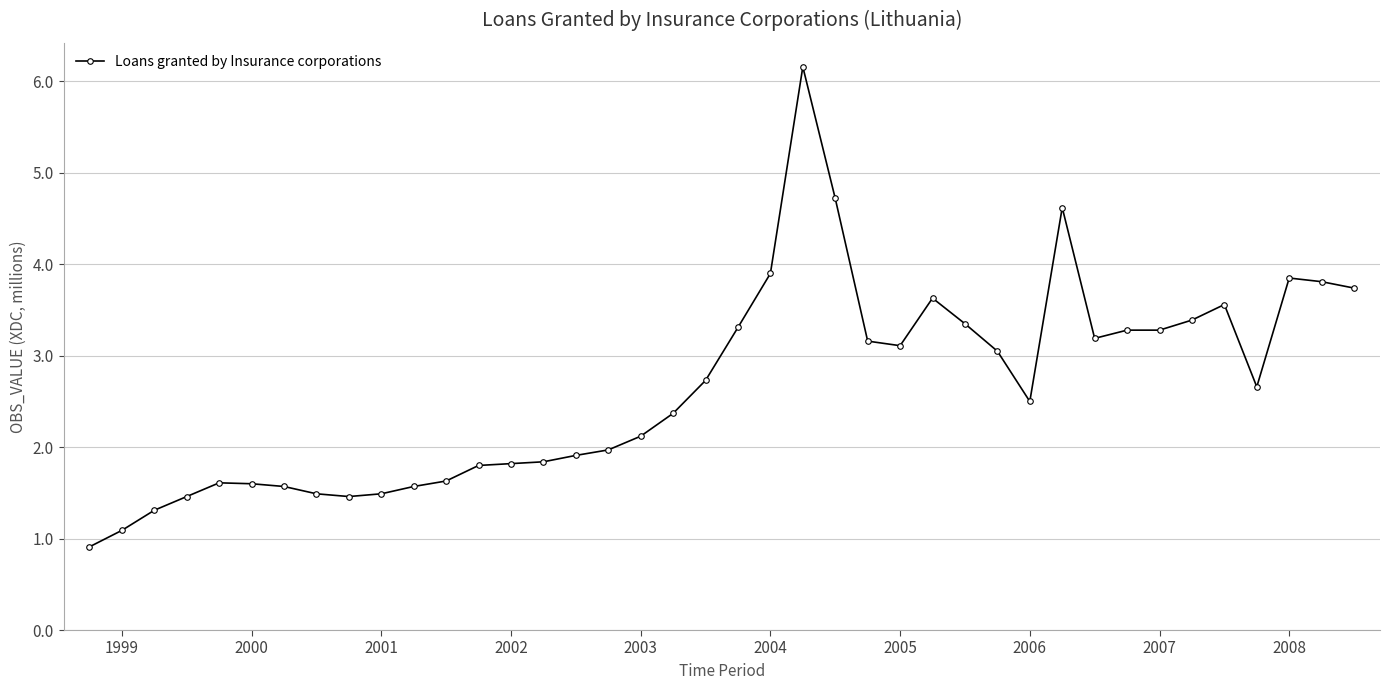

True or false: the data has more than 0 interior local peaks.

True